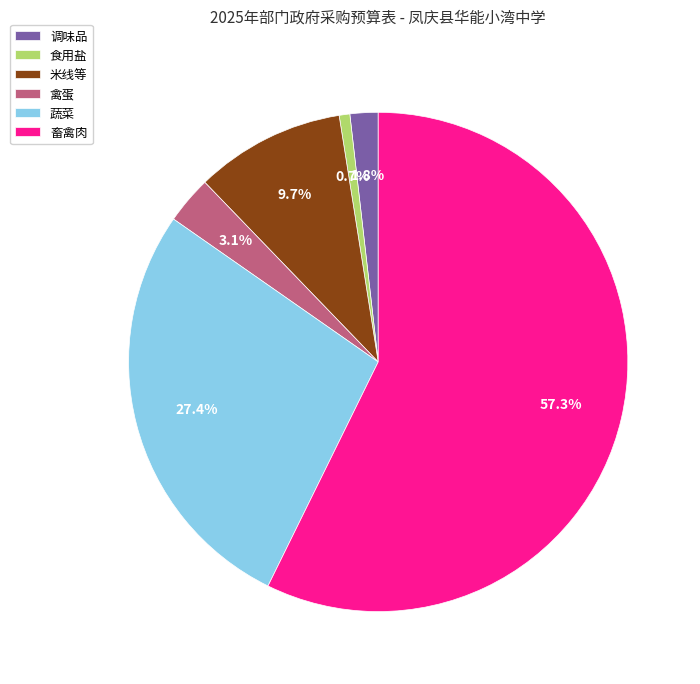

Count the number of slices in the pie.

6